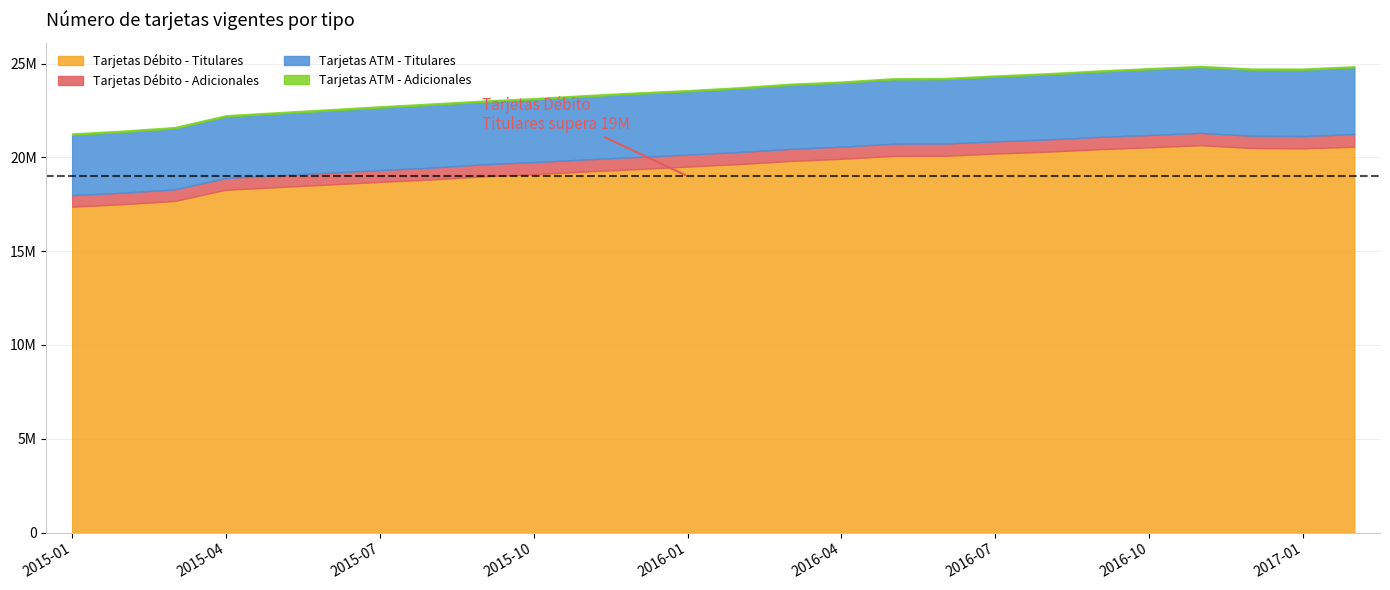

How many values in the Tarjetas Débito - Titulares series are below 19644861?

13